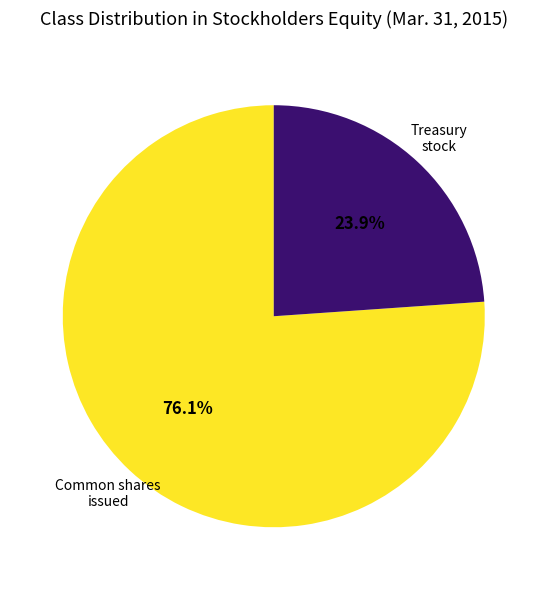

Is there a majority slice in this chart?

Yes